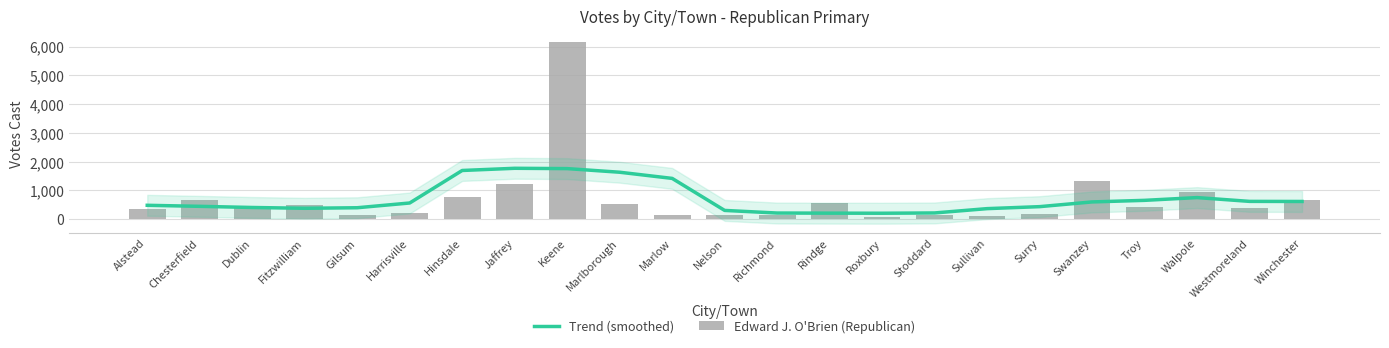

How many data points in Edward J. O'Brien (Republican) are less than 398?

11